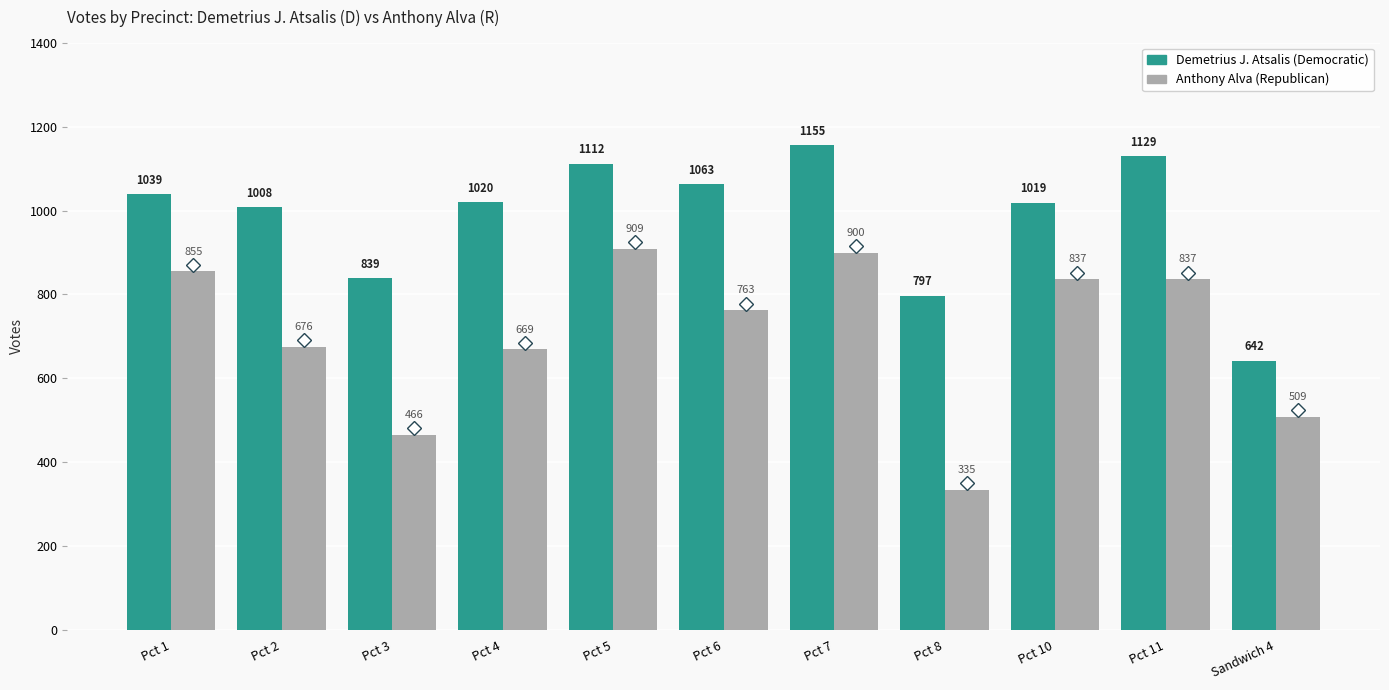

At which category is the sum across all series the highest?

Pct 7